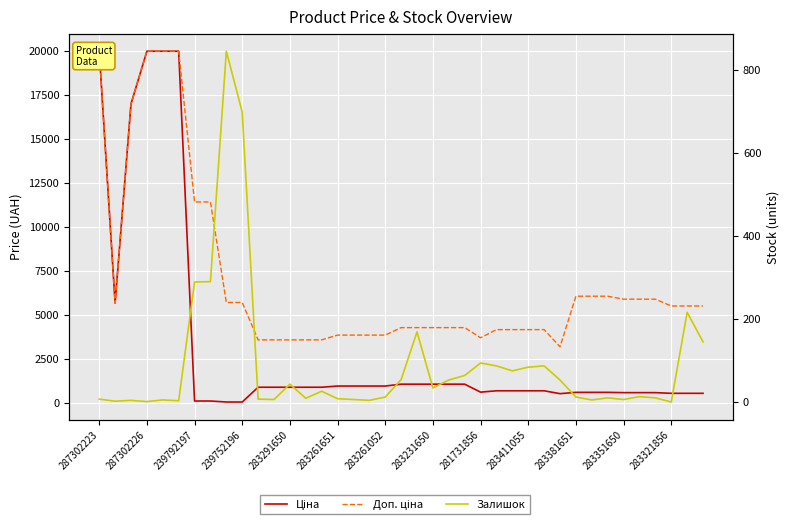

What are all the series names shown in the legend?

Ціна, Доп. ціна, Залишок